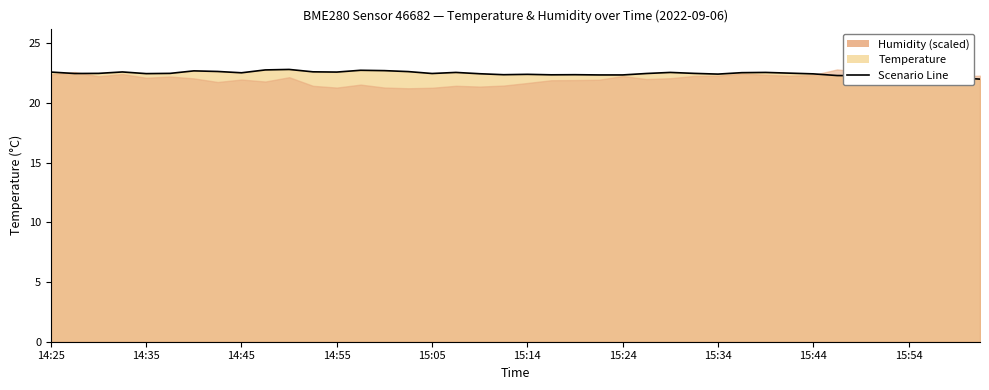

How many lines are shown in the chart?

1